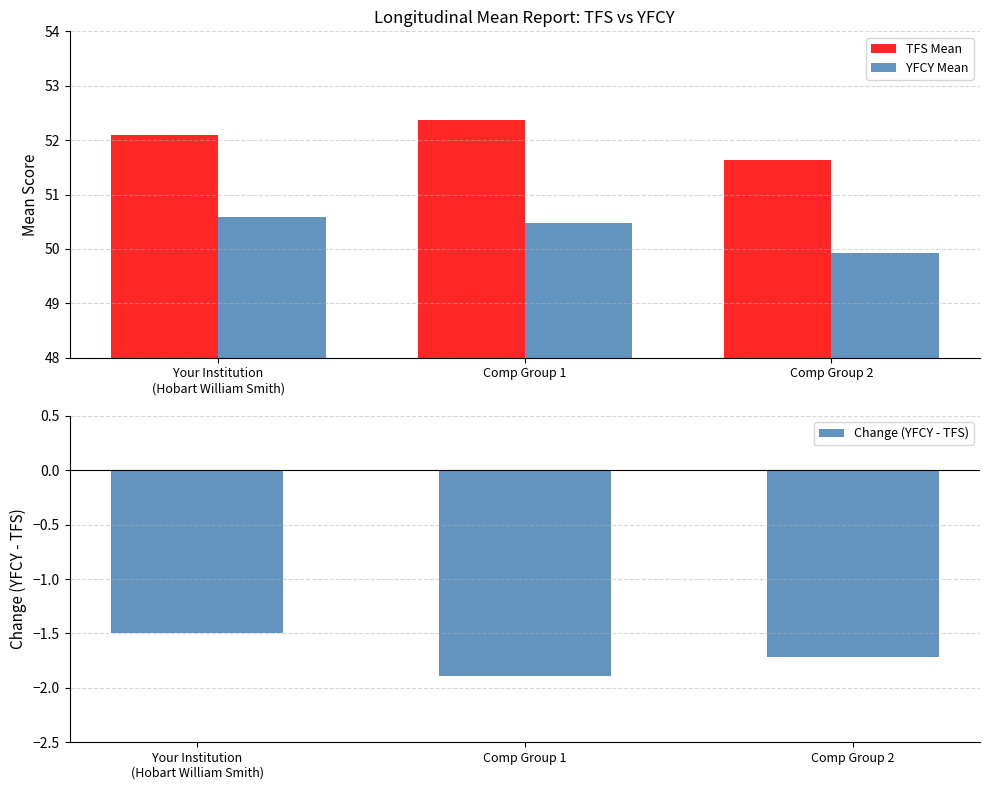

Reading left to right, what are all the values shown in this chart?

TFS Mean: 52.1	52.4	51.6
YFCY Mean: 50.6	50.5	49.9
Change (YFCY - TFS): -1.5	-1.9	-1.7